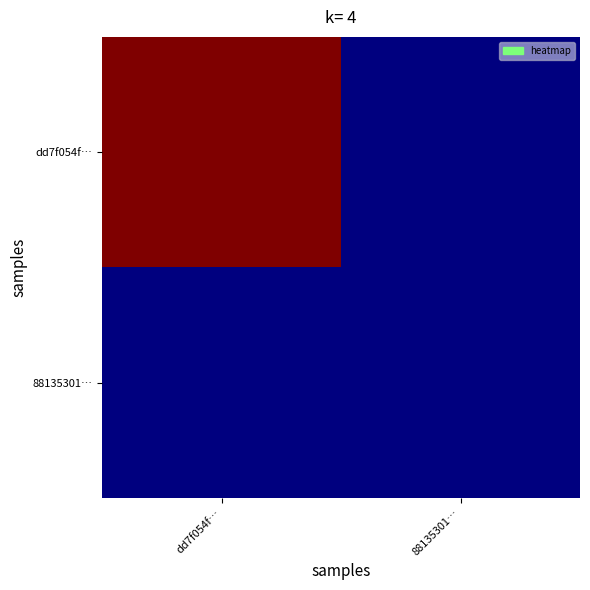

At 88135301…, list the series in order from smallest to largest.

dd7f054f…, 88135301…